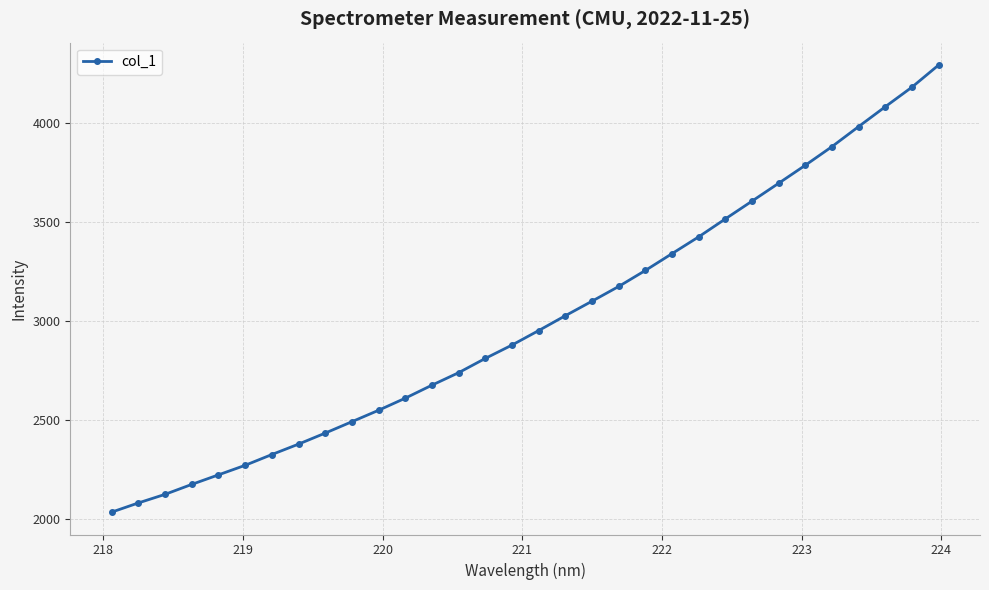

What is the difference between the maximum and minimum values?

2254.3